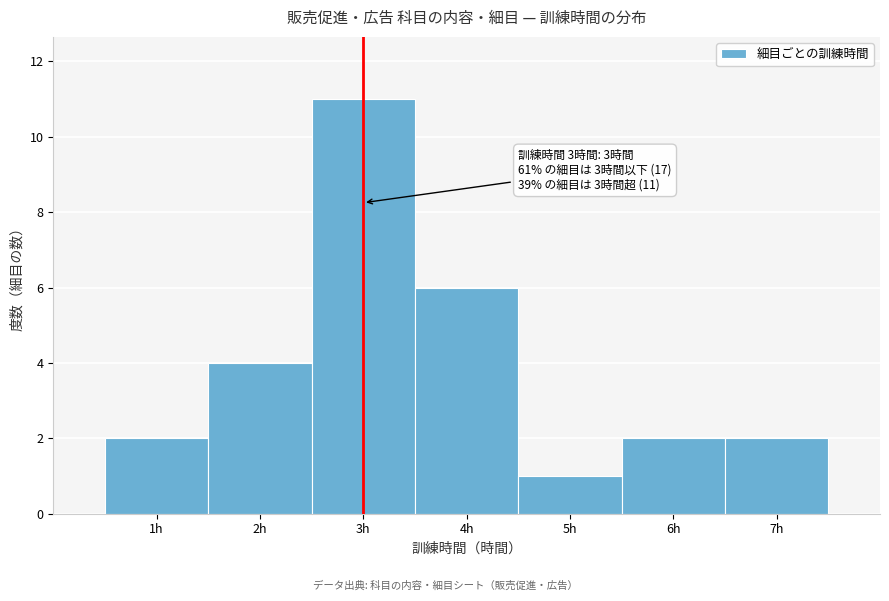

Which range on the x-axis has the tallest bar?

2.5 to 3.5